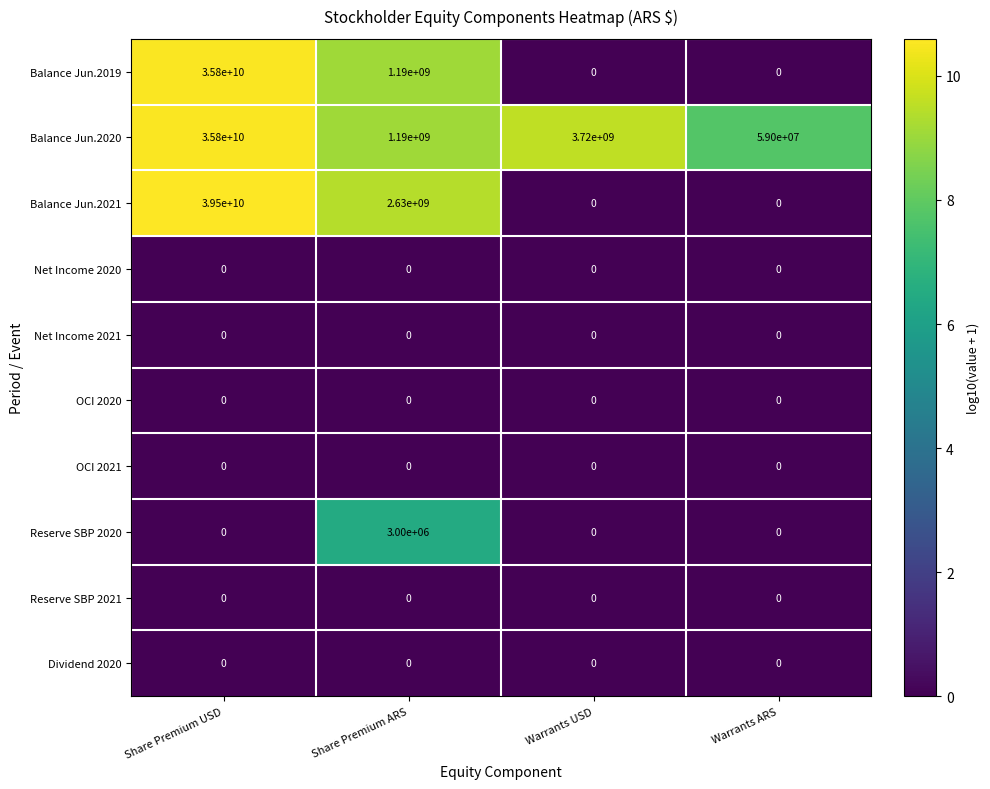

What is the spread (max minus min) of values at Warrants USD?

3720000000